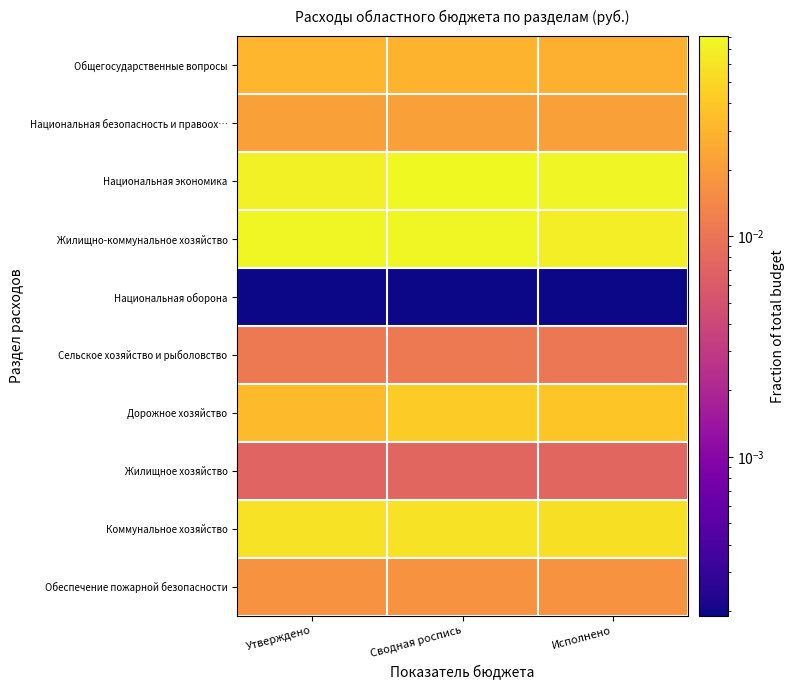

Reading left to right, what are all the values shown in this chart?

Общегосударственные вопросы: Утверждено=0.0	Сводная роспись=0.0	Исполнено=0.0
Национальная безопасность и правоох…: Утверждено=0.0	Сводная роспись=0.0	Исполнено=0.0
Национальная экономика: Утверждено=0.1	Сводная роспись=0.1	Исполнено=0.1
Жилищно-коммунальное хозяйство: Утверждено=0.1	Сводная роспись=0.1	Исполнено=0.1
Национальная оборона: Утверждено=0.0	Сводная роспись=0.0	Исполнено=0.0
Сельское хозяйство и рыболовство: Утверждено=0.0	Сводная роспись=0.0	Исполнено=0.0
Дорожное хозяйство: Утверждено=0.0	Сводная роспись=0.0	Исполнено=0.0
Жилищное хозяйство: Утверждено=0.0	Сводная роспись=0.0	Исполнено=0.0
Коммунальное хозяйство: Утверждено=0.1	Сводная роспись=0.1	Исполнено=0.1
Обеспечение пожарной безопасности: Утверждено=0.0	Сводная роспись=0.0	Исполнено=0.0